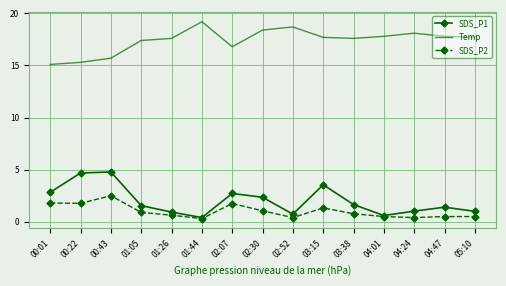

True or false: SDS_P1 and Temp intersect in this chart.

False